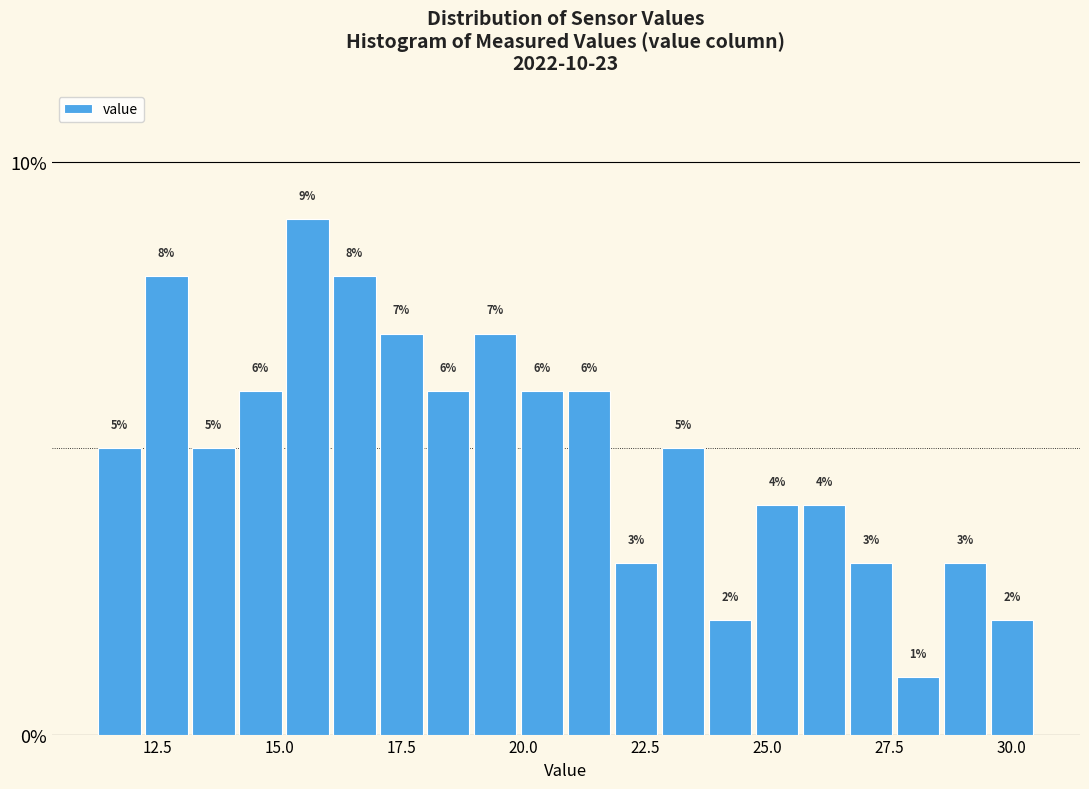

Around what value on the x-axis is the tallest bar? Give the approximate position of its centre, as read against the axis.

15.5